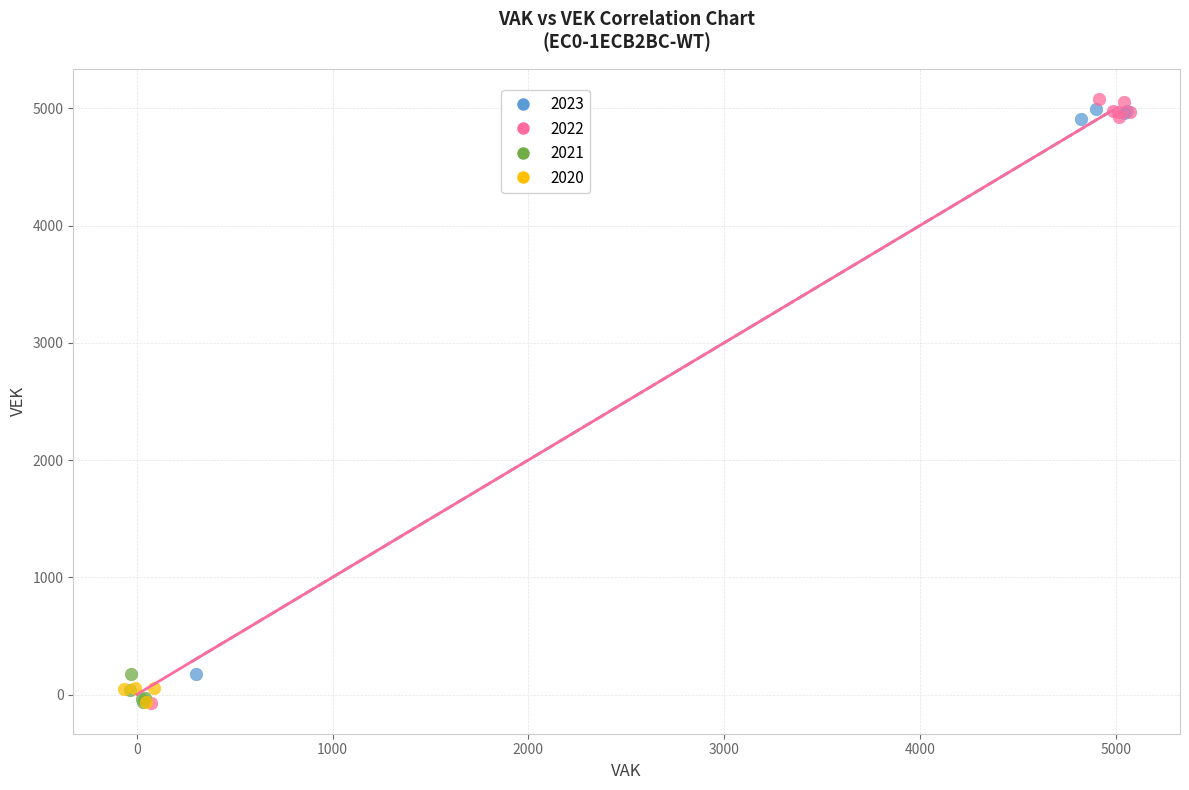

What are all the series names shown in the legend?

2023, 2022, 2021, 2020